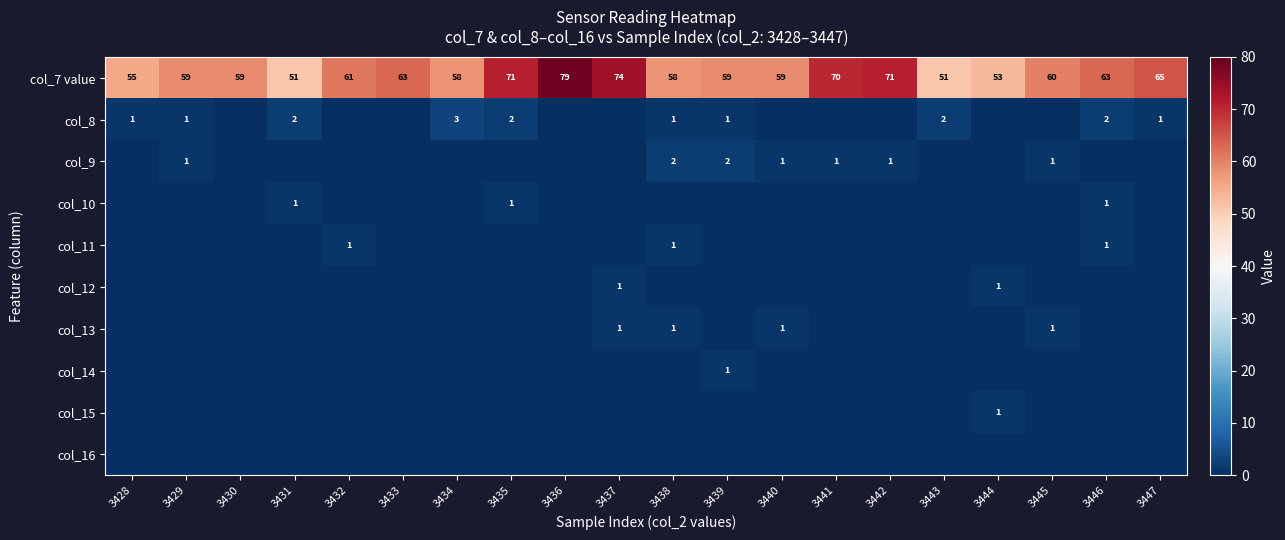

True or false: col_7 value has a value of 53 at 3444.

True